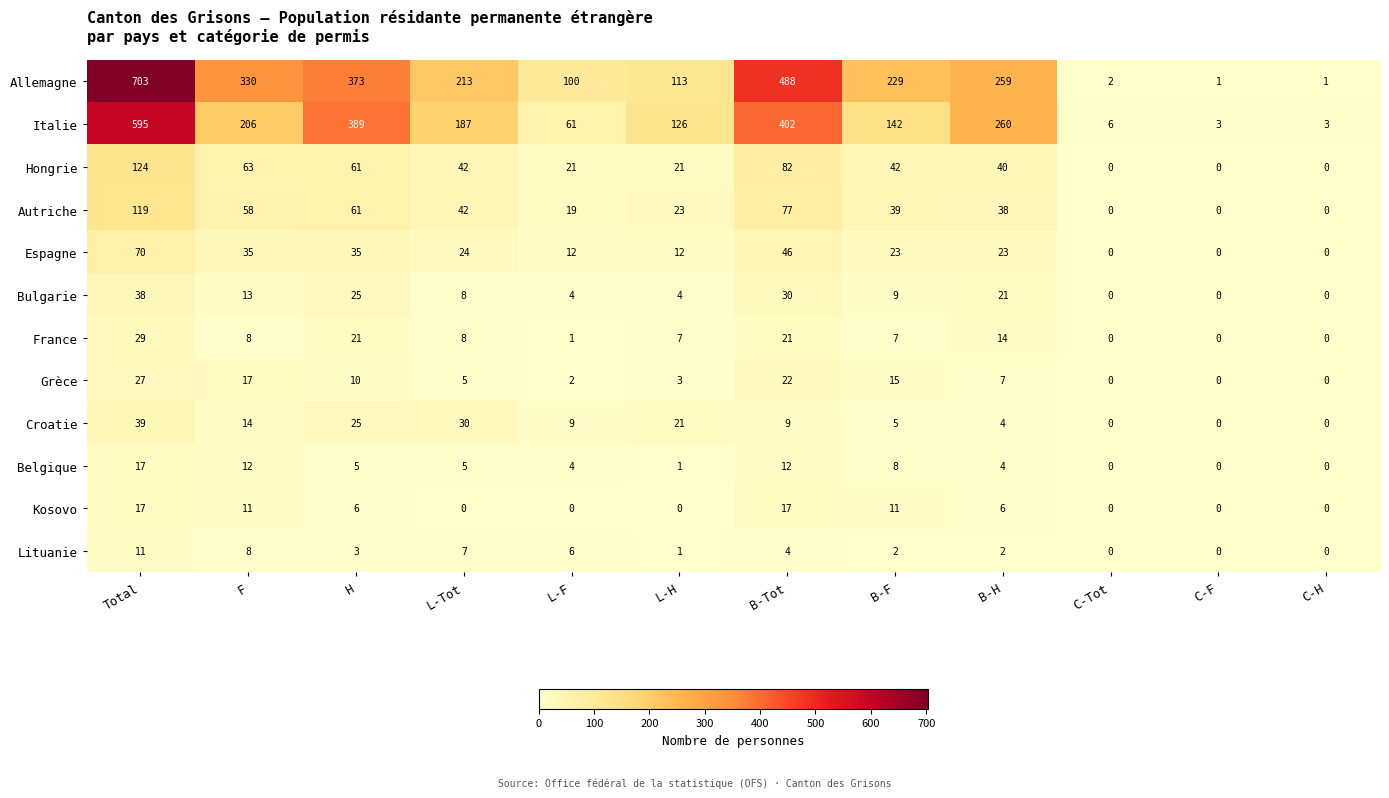

What is the sum of the Grèce values at F and Total?

44